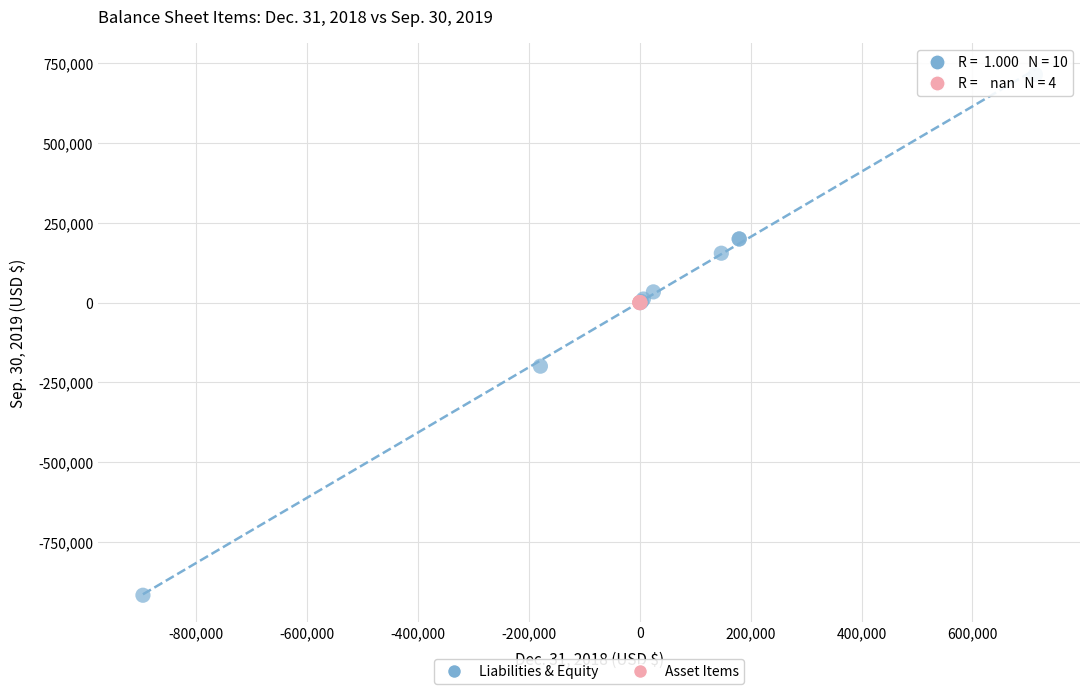

Which series reaches the maximum Y coordinate?

Liabilities & Equity